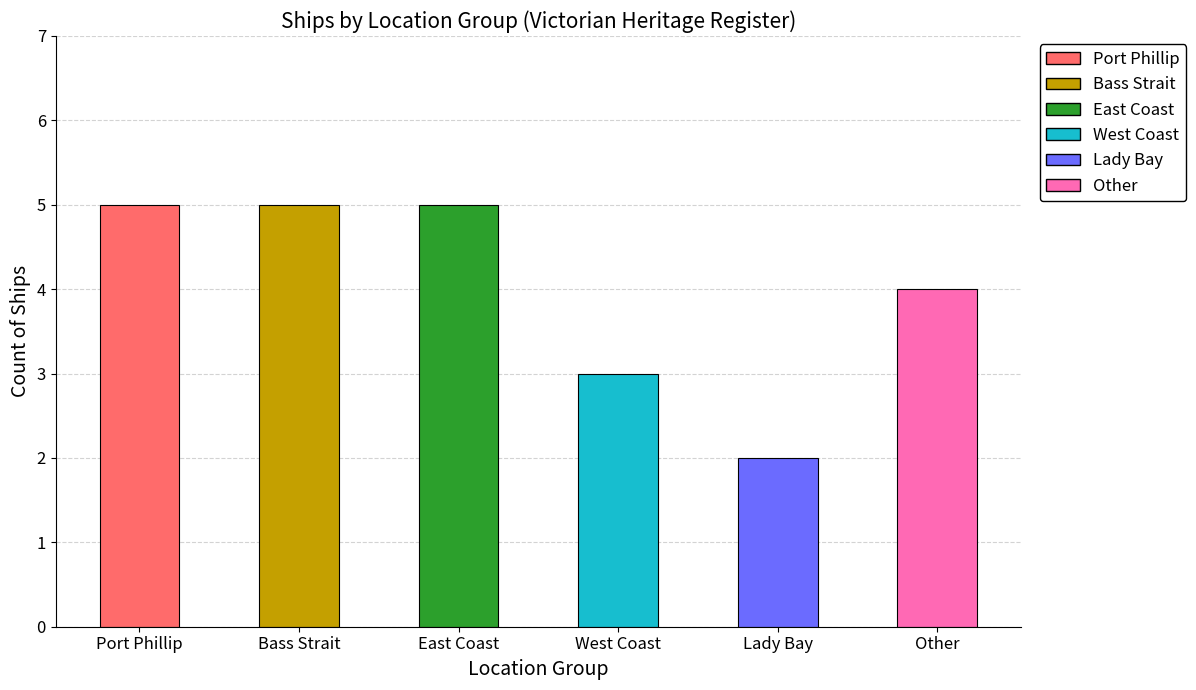

List the labels in order of value, largest first.

Port Phillip, Bass Strait, East Coast, Other, West Coast, Lady Bay